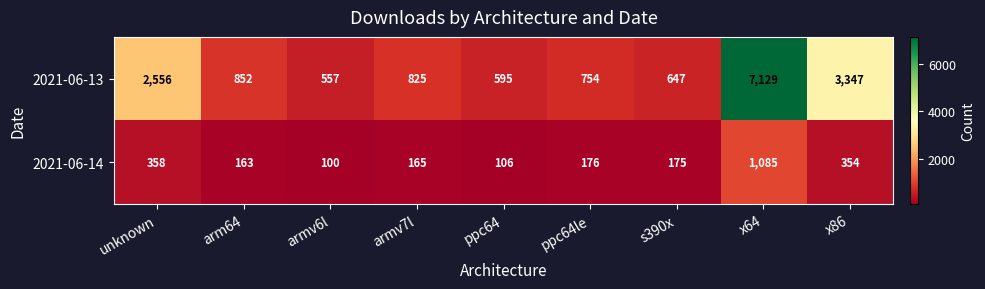

List the series in order of their peak value, highest first.

2021-06-13, 2021-06-14